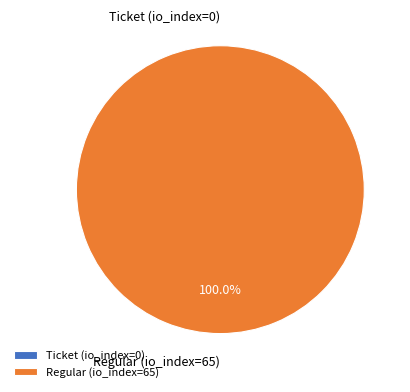

What is the change in value from Ticket (io_index=0) to Regular (io_index=65)?

+65